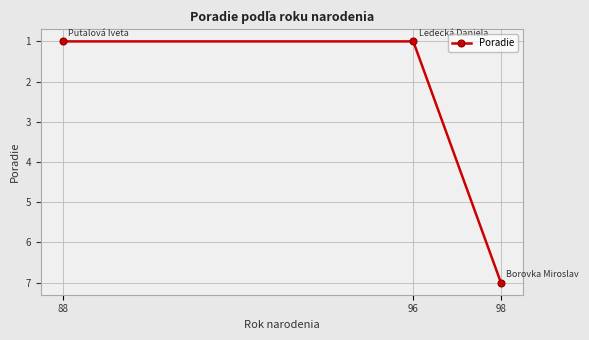

What is the difference between the maximum and minimum values?

6